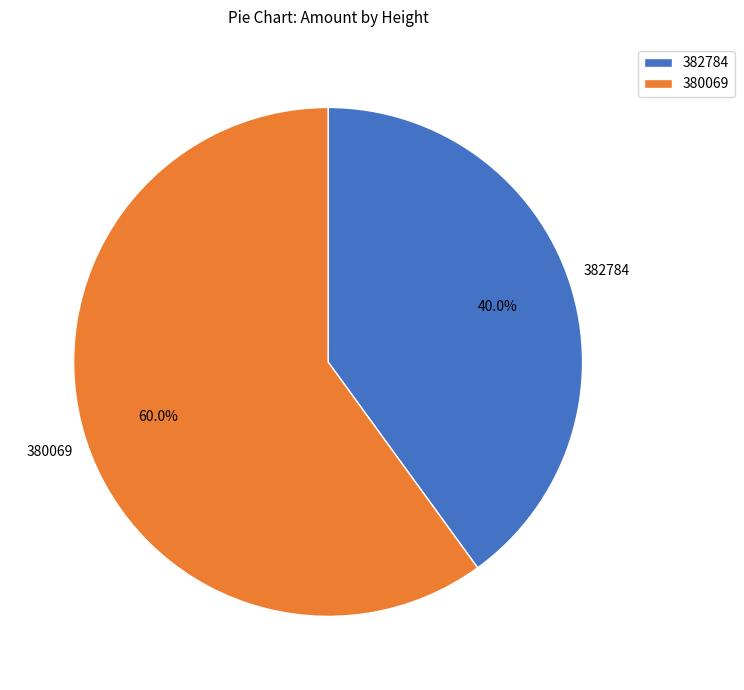

What is the smallest slice in the pie chart?

382784